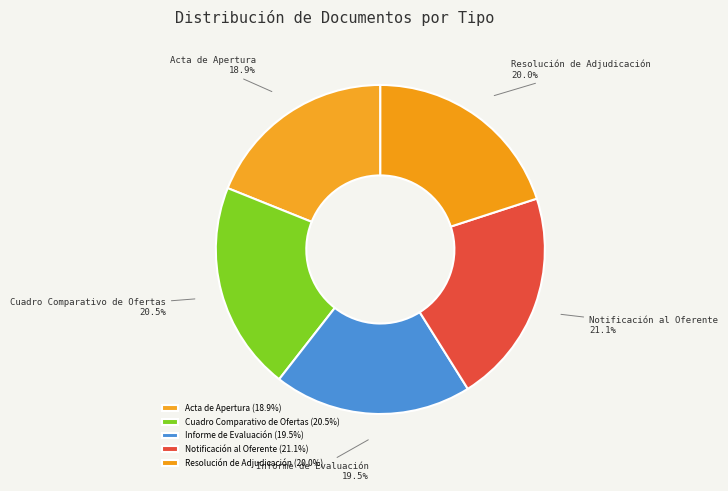

What is the smallest slice in the pie chart?

Acta de Apertura